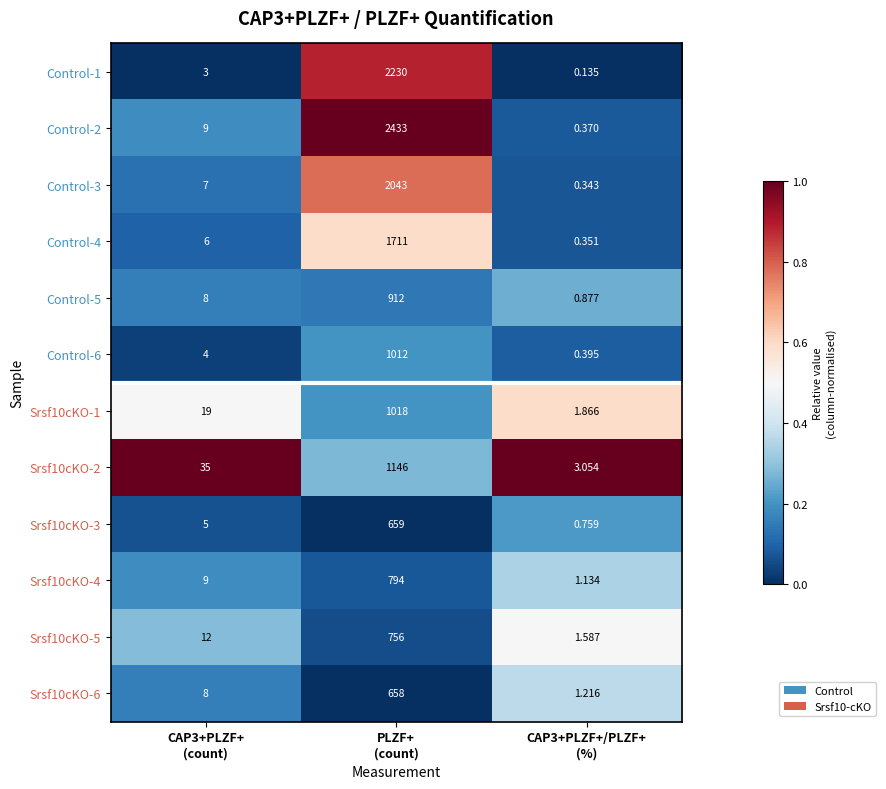

How many data points in Control-3 are less than 7?

1